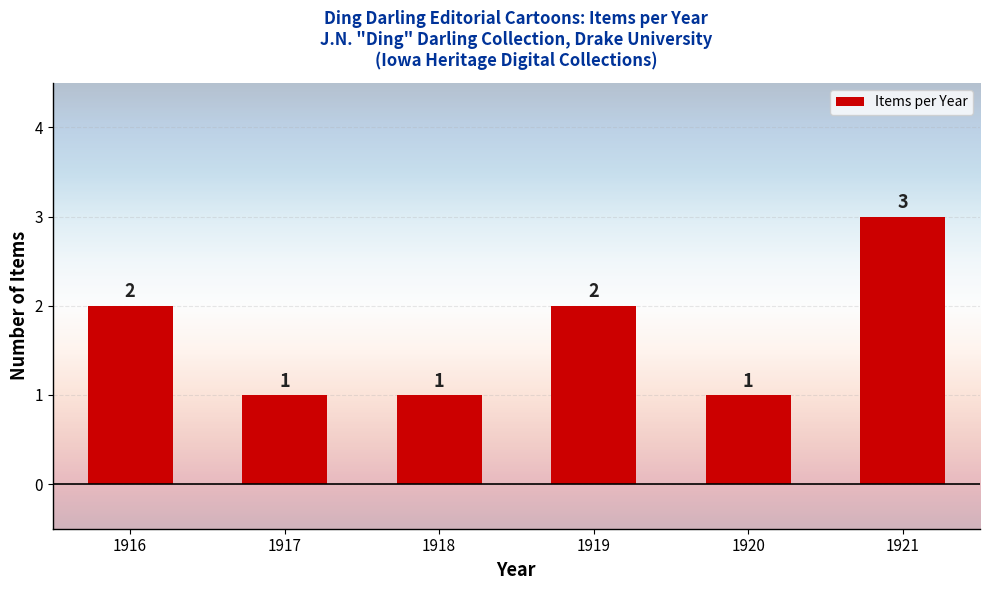

Reading left to right, transcribe all the data shown in this chart.

2	1	1	2	1	3